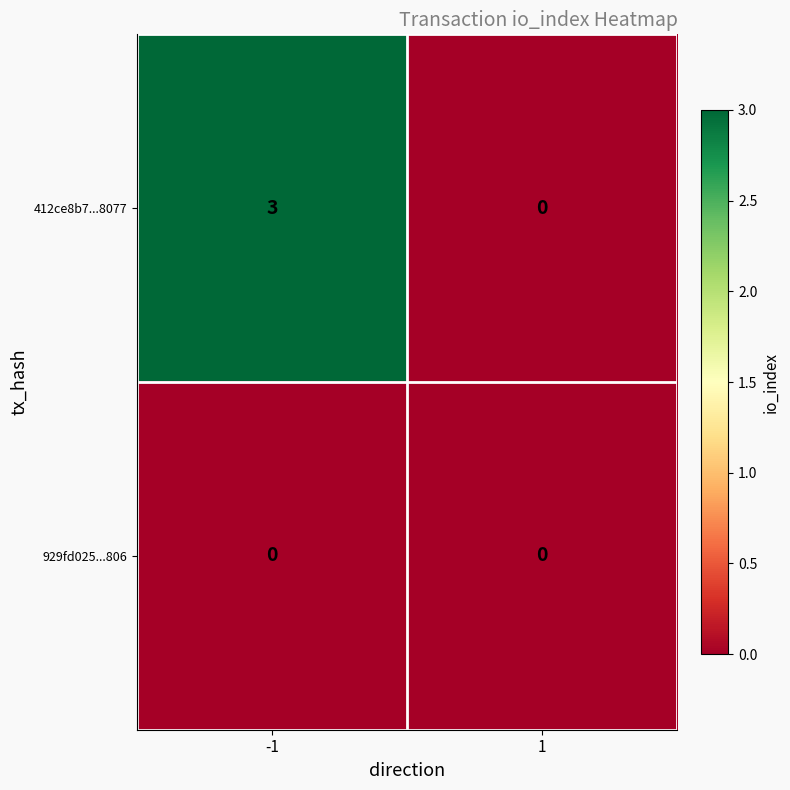

Which series changed the most between -1 and 1?

412ce8b7...8077